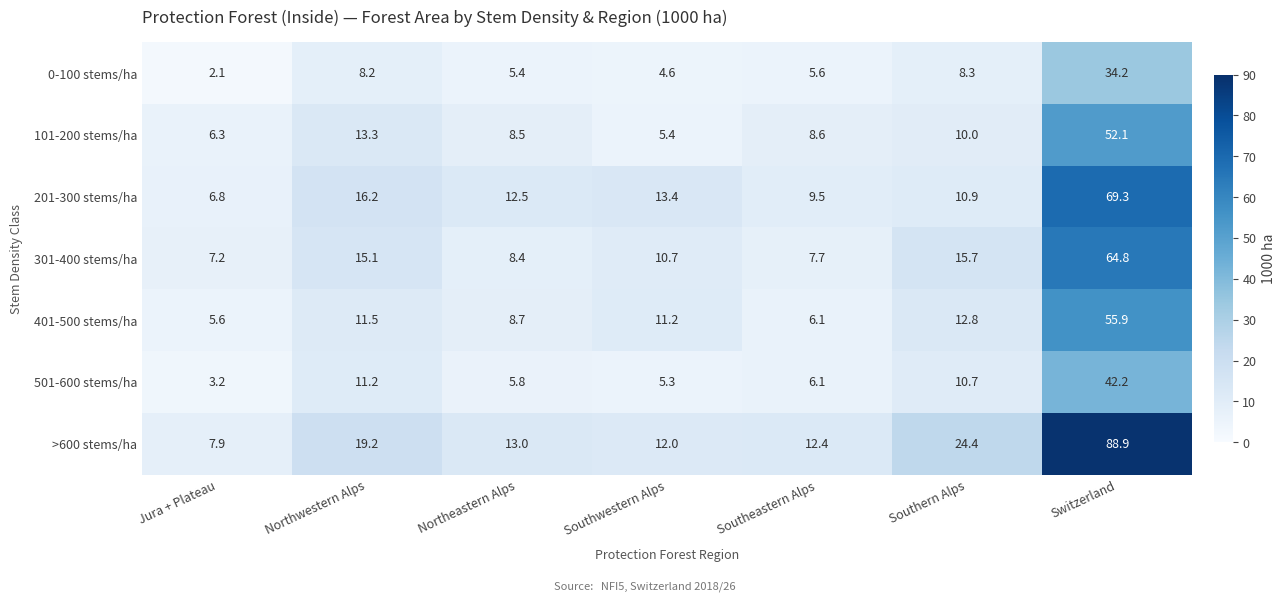

Which label corresponds to the smallest value in the chart?

Jura + Plateau